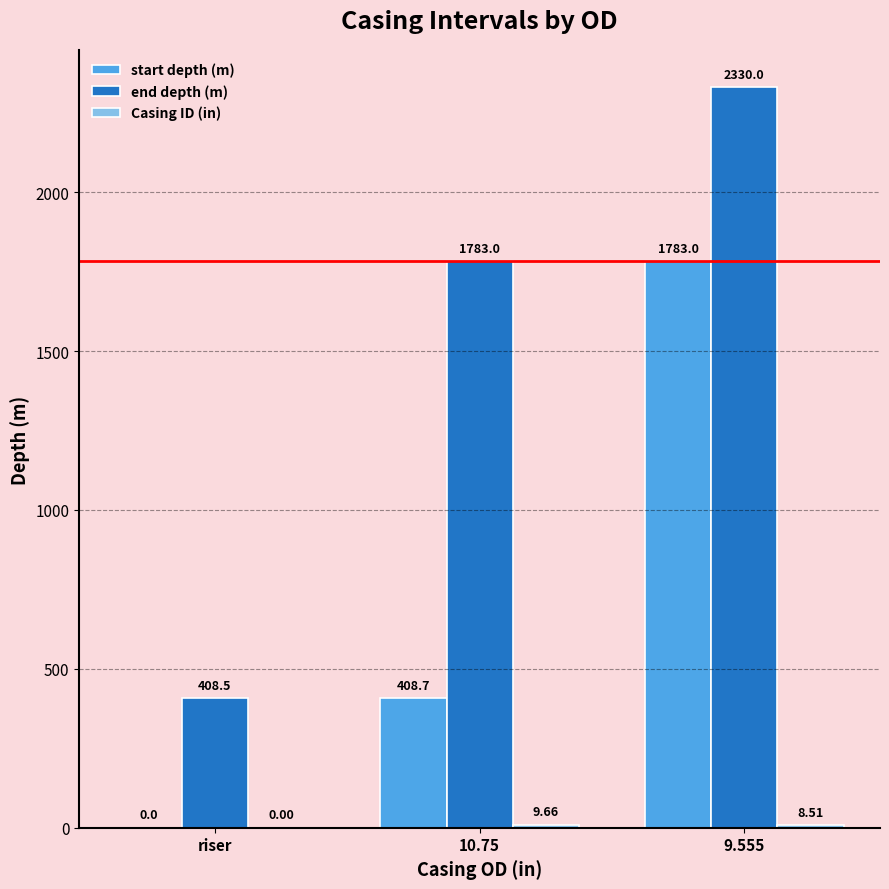

How many series are shown in this chart?

3